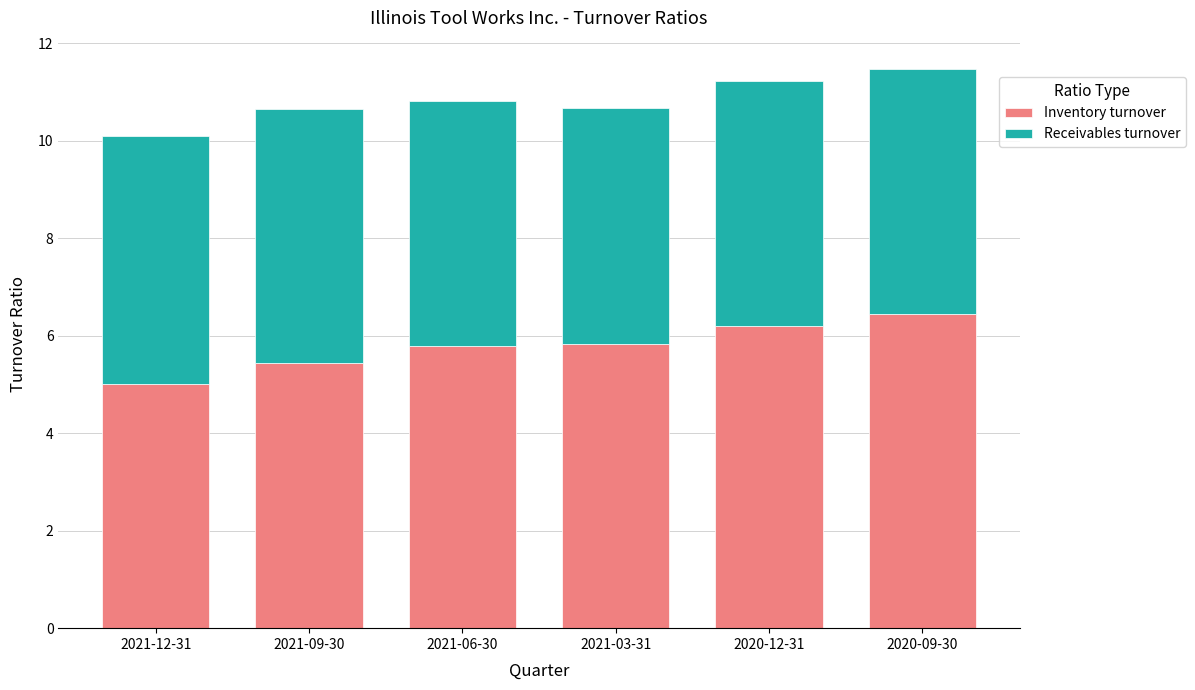

What is the maximum value for Inventory turnover?

6.4